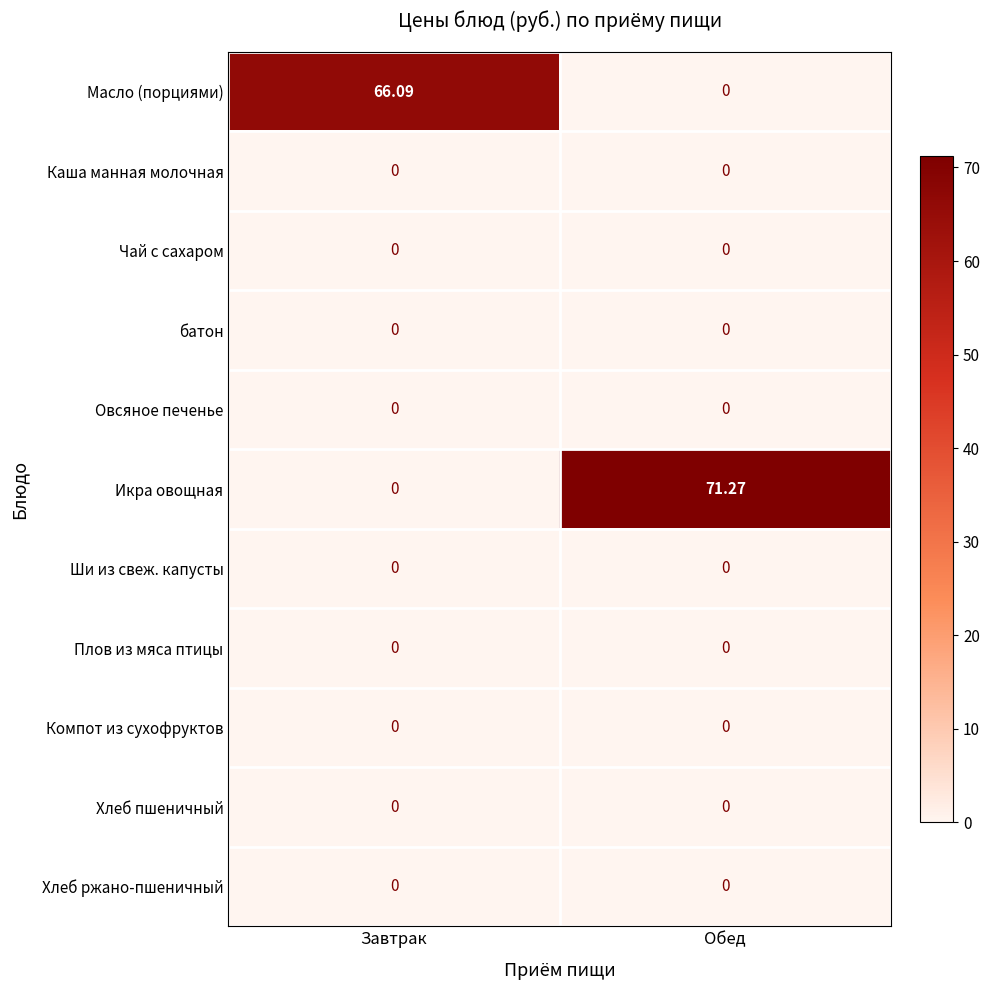

Which series changed the most between Завтрак and Обед?

Икра овощная